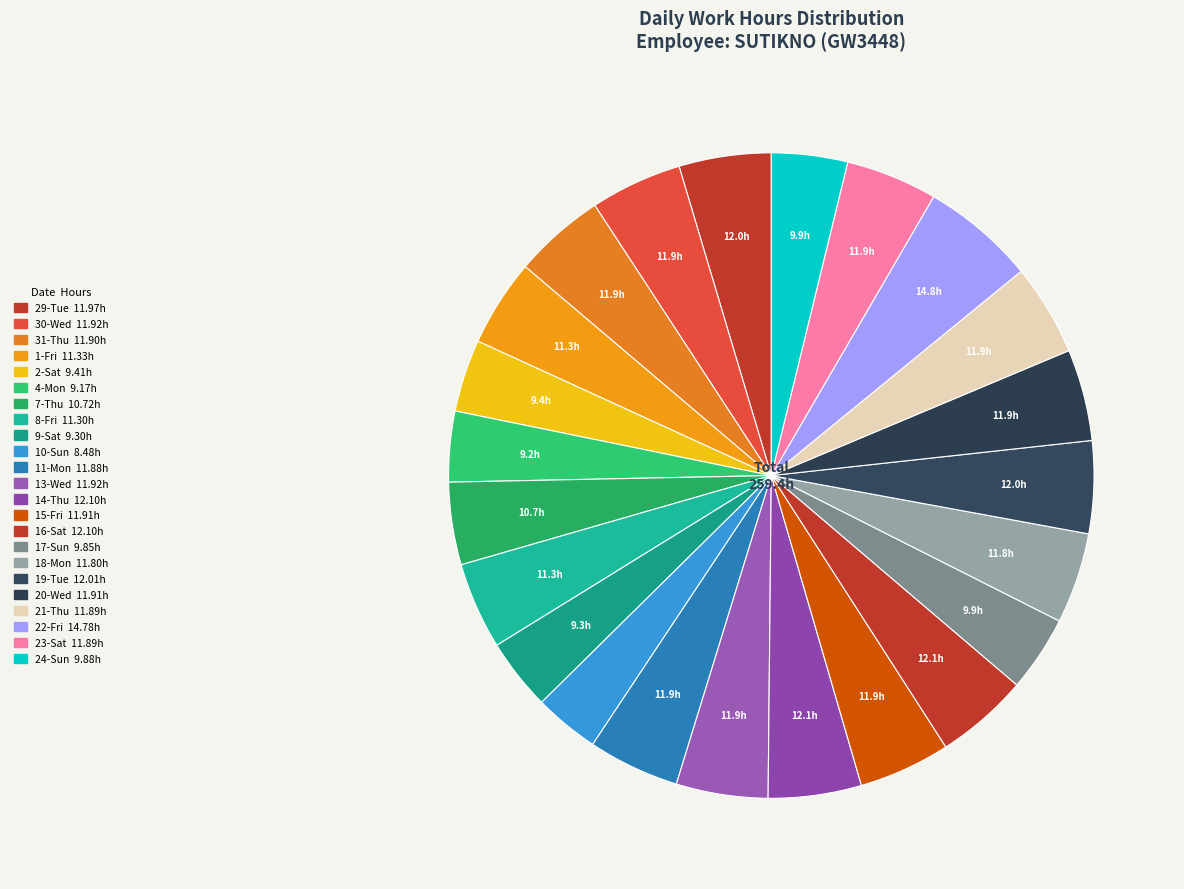

Is it true that 19-Tue is 1% of the pie?

False